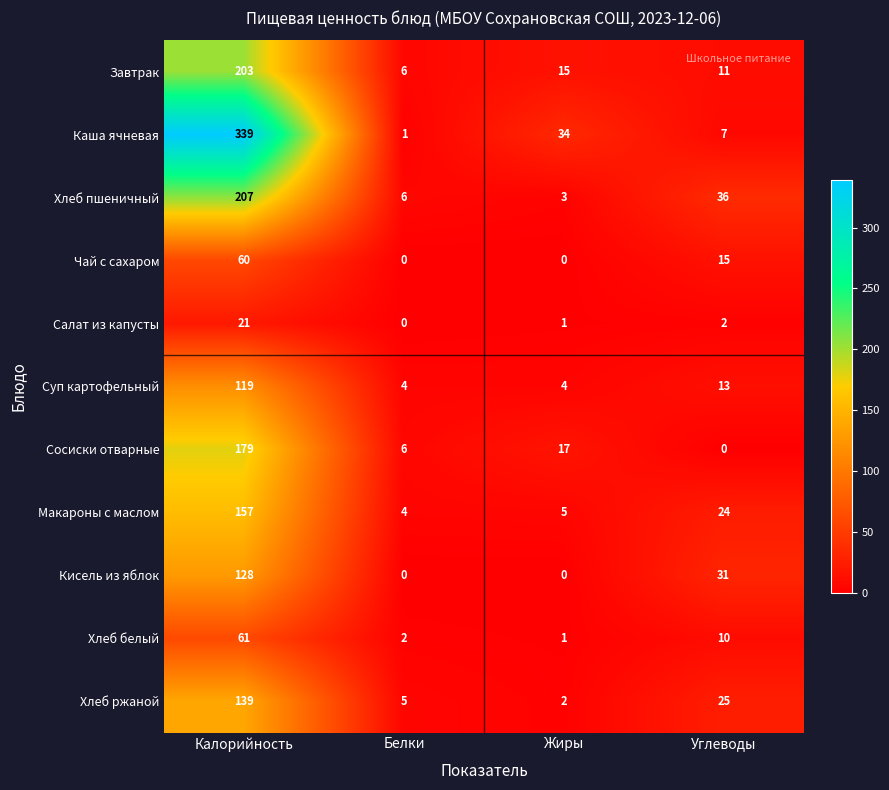

The Чай с сахаром series shows 15 at Углеводы. True or false?

True